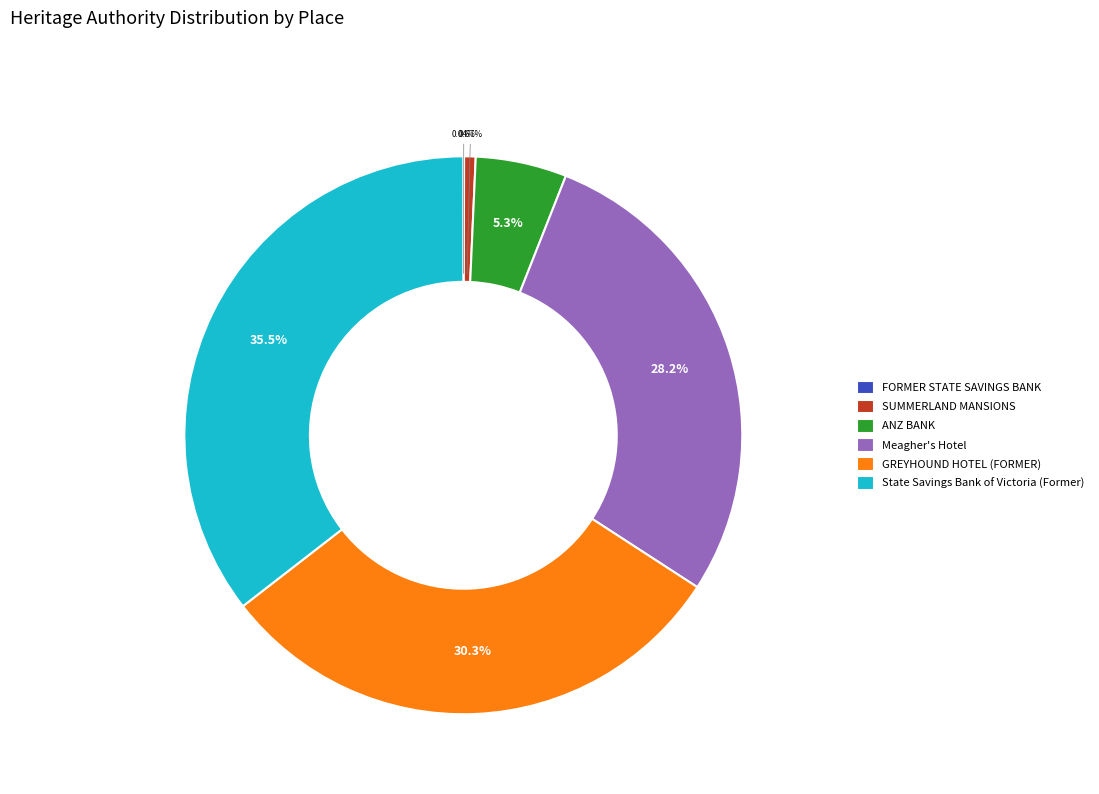

Which slice is the largest?

State Savings Bank of Victoria (Former)